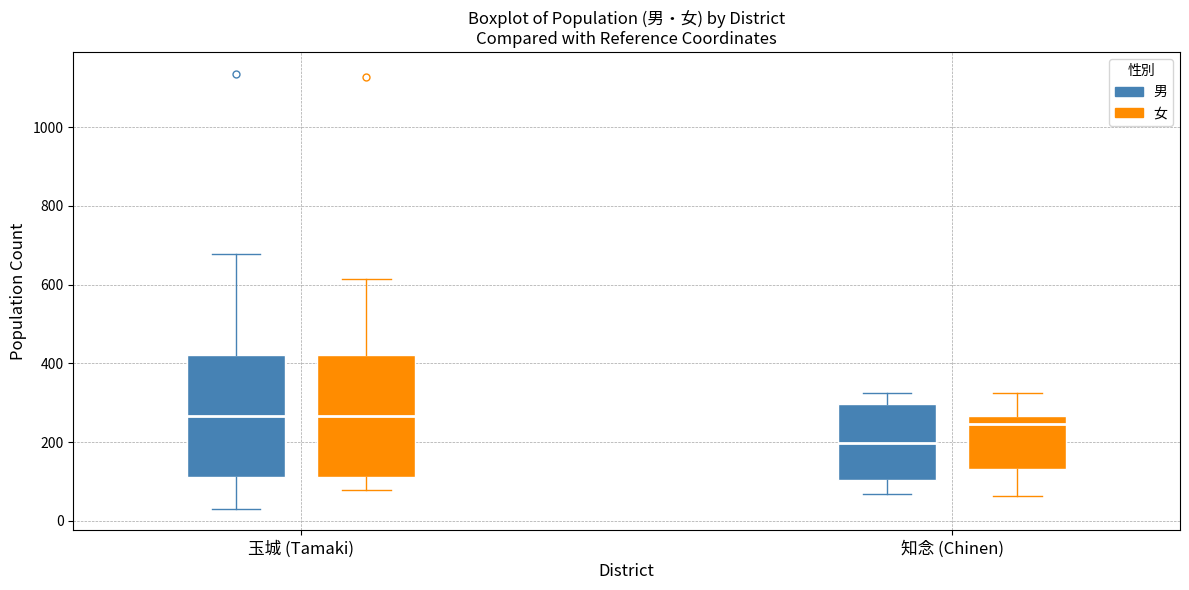

Reading left to right, read every box against the y-axis: the position of its median line, the range the box covers, and the ends of its whiskers. The values are not printed on the chart, so give them approximately, as read against the axis.

玉城 (Tamaki) (男): median 260, box 120 to 420, whiskers 40 to 680
玉城 (Tamaki) (女): median 260, box 120 to 420, whiskers 80 to 620
知念 (Chinen) (男): median 200, box 100 to 300, whiskers 60 to 320
知念 (Chinen) (女): median 240, box 140 to 260, whiskers 60 to 320